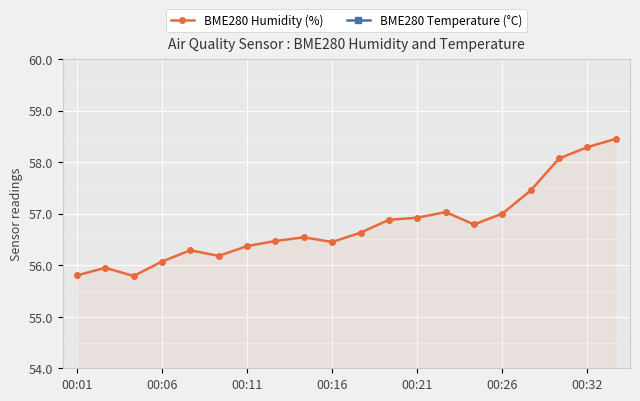

The BME280 Humidity (%) series shows 92.9 at 11. True or false?

False